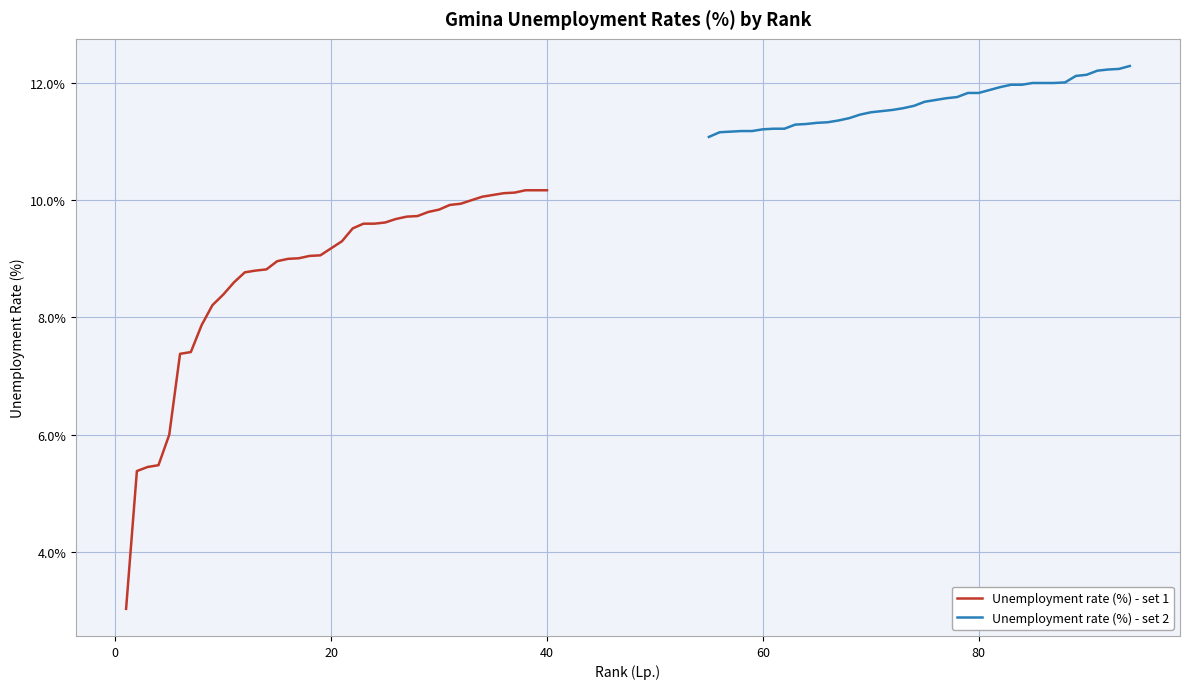

What is the lowest value of the Unemployment rate (%) - set 1 series?

3.0